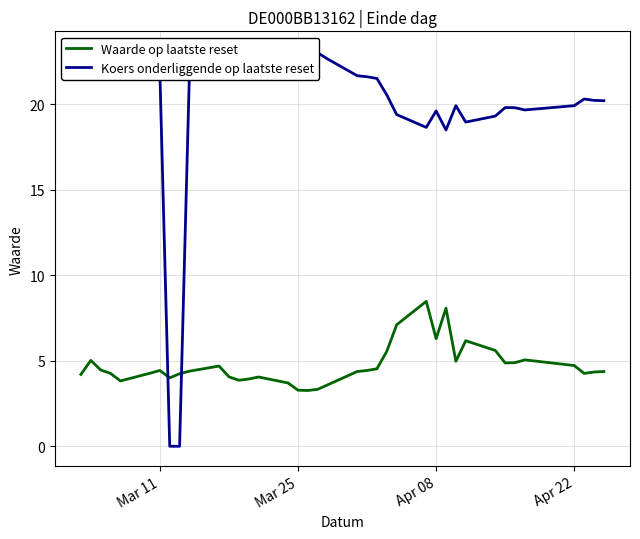

What is the average value of the Koers onderliggende op laatste reset series?

20.0